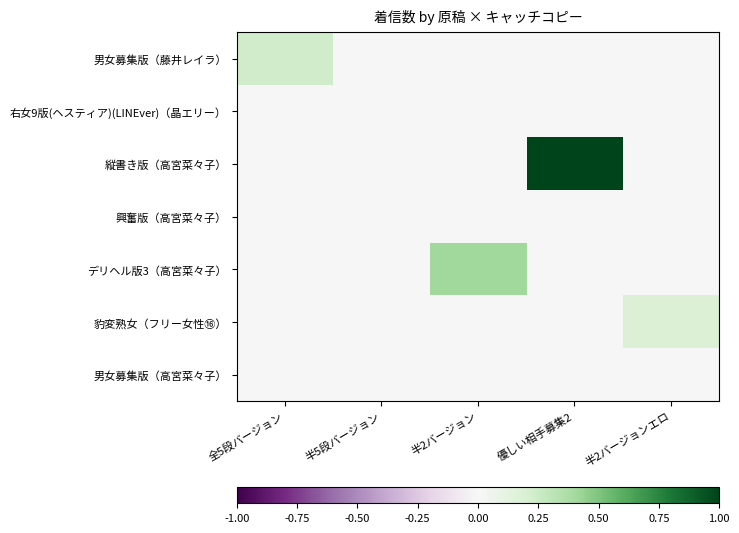

Rank the series by their maximum value, from highest to lowest.

縦書き版（高宮菜々子）, デリヘル版3（高宮菜々子）, 男女募集版（藤井レイラ）, 豹変熟女（フリー女性⑯）, 右女9版(ヘスティア)(LINEver)（晶エリー）, 興奮版（高宮菜々子）, 男女募集版（高宮菜々子）